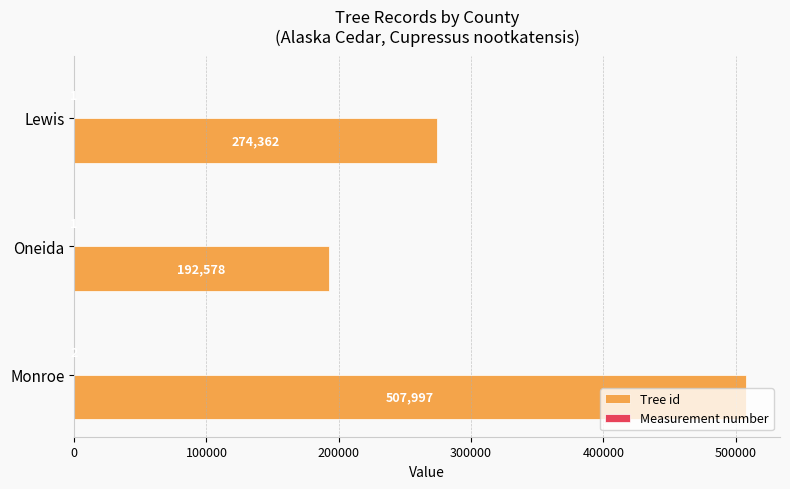

What is the highest value of the Tree id series?

507997